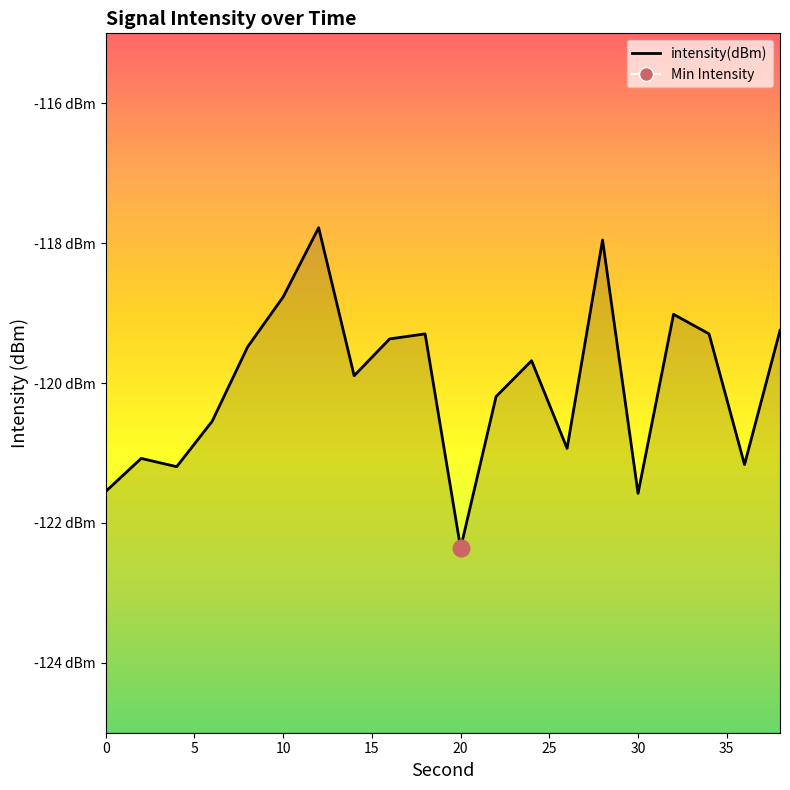

How many data points does each series have?

20